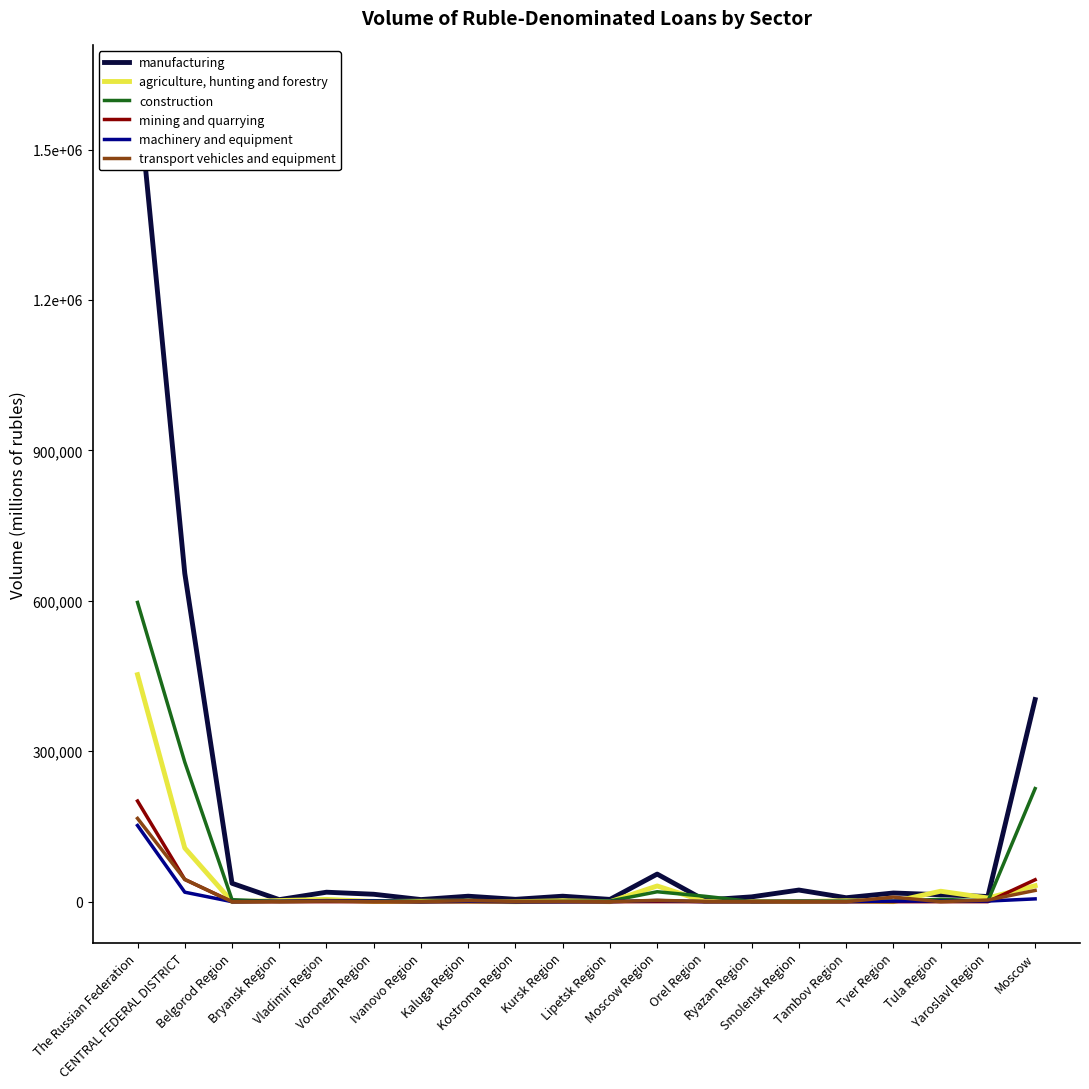

What is the approximate value of manufacturing at Ivanovo Region?

4297